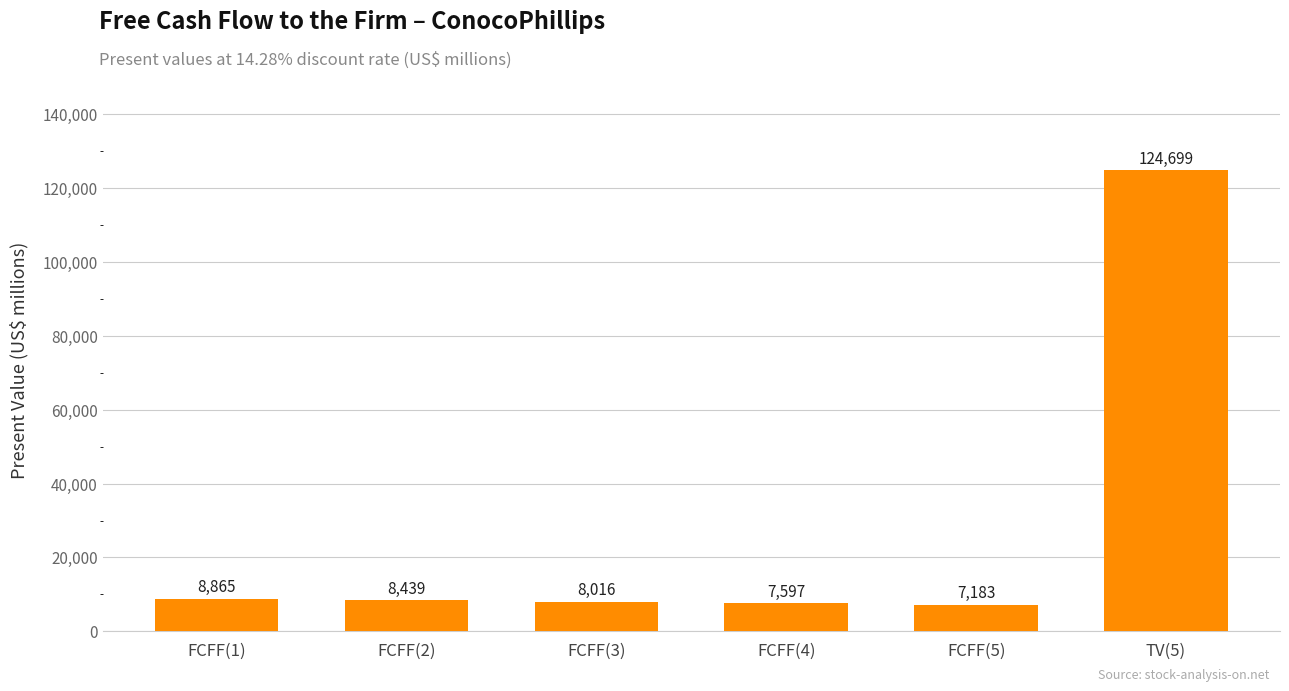

What is the smallest value displayed?

7183